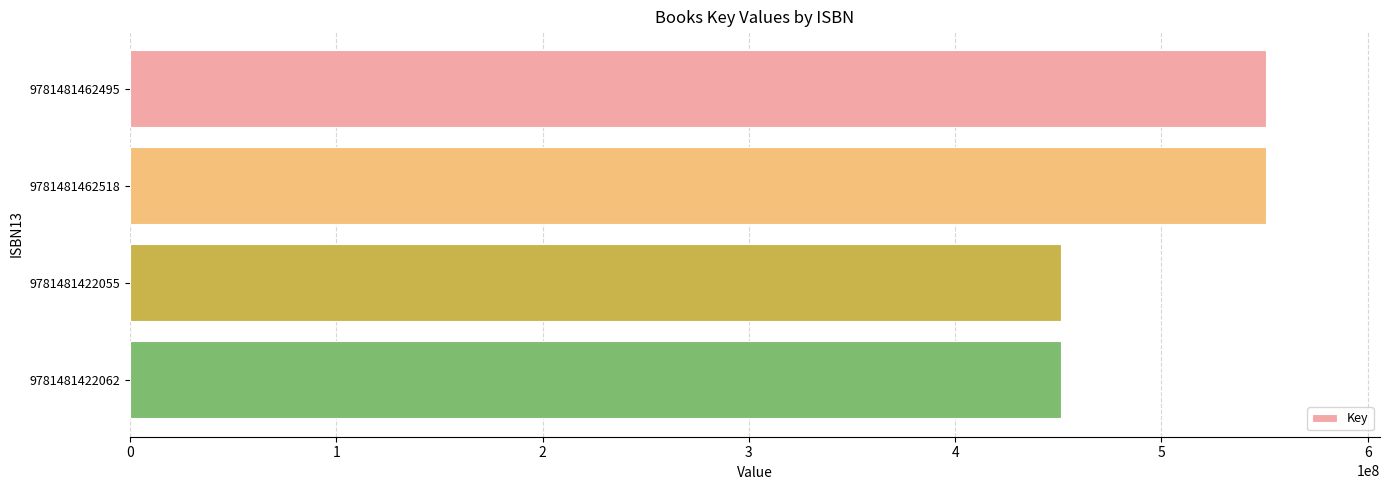

Is it true that the value at 9781481422055 is 234699585?

False